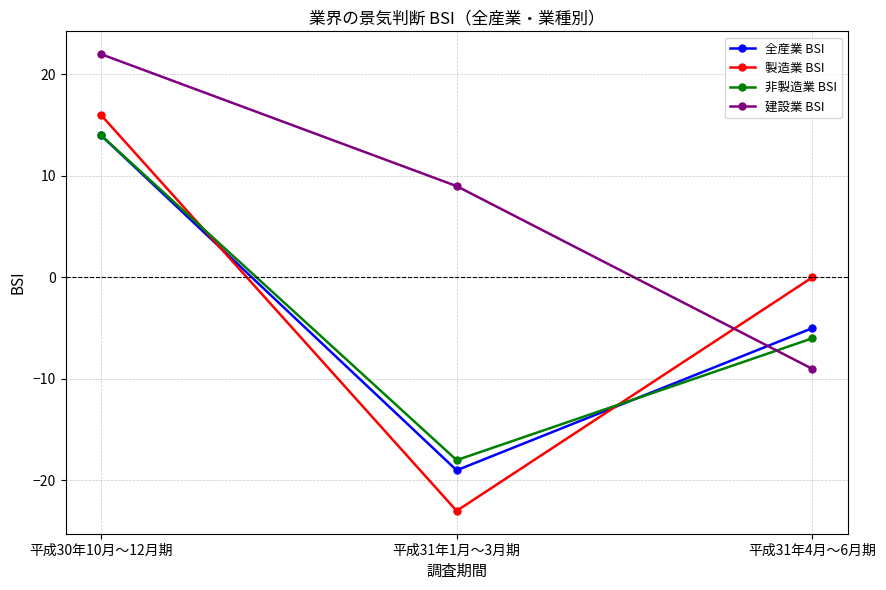

Is it true that 製造業 BSI equals 10 at 平成30年10月～12月期?

False